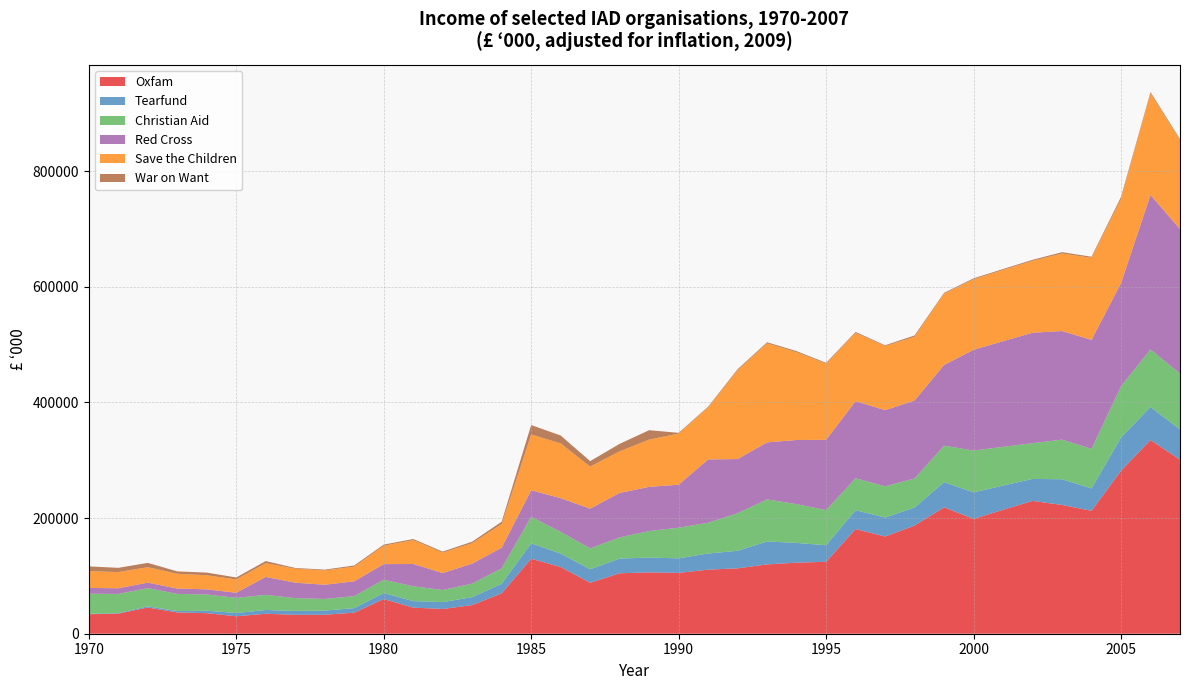

Reading left to right, what are all the values shown in this chart?

Oxfam: 1970=33728.2	1971=34781.3	1972=45370.5	1973=36749.7	1974=35587.2	1975=30132.8	1976=34524.4	1977=32666.0	1978=32815.2	1979=36421.3	1980=59931.8	1981=45110.7	1982=42786.5	1983=49534.4	1984=69774.2	1985=129681.6	1986=115349.9	1987=88097.5	1988=104536.8	1989=106068.5	1990=105178.2	1991=110781.1	1992=113059.6	1993=119867.3	1994=122856.1	1995=124361.7	1996=181033.4	1997=168075.0	1998=187033.8	1999=218527.1	2000=198592.3	2001=214326.4	2002=229659.9	2003=222714.1	2004=212526.9	2005=281887.0	2006=334925.4	2007=300979.4
Tearfund: 1970=634.0	1971=927.2	1972=2045.8	1973=2440.4	1974=4206.8	1975=5669.1	1976=6550.8	1977=6757.3	1978=7259.0	1979=7836.9	1980=10458.4	1981=11332.0	1982=11921.8	1983=13767.6	1984=16618.3	1985=26622.8	1986=23255.6	1987=23358.3	1988=25436.7	1989=25592.2	1990=25195.8	1991=27956.5	1992=30367.3	1993=39684.0	1994=34213.6	1995=28685.5	1996=32565.8	1997=32842.6	1998=31272.2	1999=43545.0	2000=45819.7	2001=41853.2	2002=38043.8	2003=44435.6	2004=38757.3	2005=57480.2	2006=57183.2	2007=52314.6
Christian Aid: 1970=34829.9	1971=33114.2	1972=31398.5	1973=29682.8	1974=27967.1	1975=26251.4	1976=26149.5	1977=22149.3	1978=20067.0	1979=20770.2	1980=23044.8	1981=25500.5	1982=20923.7	1983=23314.0	1984=26754.0	1985=45967.8	1986=37489.8	1987=36156.1	1988=36576.3	1989=45947.0	1990=52943.2	1991=53173.3	1992=64961.1	1993=72738.8	1994=66946.2	1995=60763.8	1996=55325.6	1997=53907.1	1998=50191.6	1999=63038.2	2000=72379.2	2001=66965.1	2002=61771.3	2003=68423.0	2004=68466.4	2005=88554.6	2006=99514.4	2007=96491.3
Red Cross: 1970=10023.5	1971=9768.9	1972=9514.3	1973=9259.7	1974=9005.1	1975=8750.5	1976=30994.1	1977=26670.4	1978=24555.8	1979=25629.1	1980=26901.6	1981=38626.3	1982=29315.3	1983=34617.8	1984=35713.6	1985=45850.3	1986=58312.7	1987=68626.3	1988=76931.7	1989=76378.7	1990=74333.6	1991=109528.0	1992=93633.2	1993=98629.9	1994=110983.5	1995=121453.2	1996=133219.3	1997=131715.1	1998=134760.9	1999=139609.8	2000=174153.1	2001=182671.5	2002=191012.1	2003=187817.9	2004=188345.5	2005=178386.8	2006=267048.3	2007=249911.2
Save the Children: 1970=29212.4	1971=27995.2	1972=26777.9	1973=25560.7	1974=24343.5	1975=23126.2	1976=23691.6	1977=24257.1	1978=24822.5	1979=25387.9	1980=31848.0	1981=41320.1	1982=35252.5	1983=35407.2	1984=40892.9	1985=96359.1	1986=94758.6	1987=72779.7	1988=71871.6	1989=81748.6	1990=88435.2	1991=90043.7	1992=153638.3	1993=171339.9	1994=151827.6	1995=131790.6	1996=118059.2	1997=111061.6	1998=110187.7	1999=123468.5	2000=122088.1	2001=123215.9	2002=124378.2	2003=134092.8	2004=141941.0	2005=145792.2	2006=176054.3	2007=153522.3
War on Want: 1970=8034.4	1971=7344.0	1972=7366.7	1973=4133.3	1974=4587.1	1975=3356.4	1976=3723.4	1977=1199.1	1978=1333.8	1979=1971.5	1980=1894.8	1981=1893.9	1982=1807.2	1983=2546.9	1984=3940.8	1985=16312.4	1986=13616.2	1987=9449.4	1988=12970.2	1989=16203.4	1990=1294.4	1991=1136.2	1992=1744.6	1993=1761.3	1994=1844.2	1995=1352.5	1996=1629.9	1997=1216.8	1998=2327.9	1999=1290.4	2000=1505.5	2001=1604.0	2002=1701.3	2003=2323.0	2004=1859.8	2005=3199.5	2006=1937.3	2007=2025.2